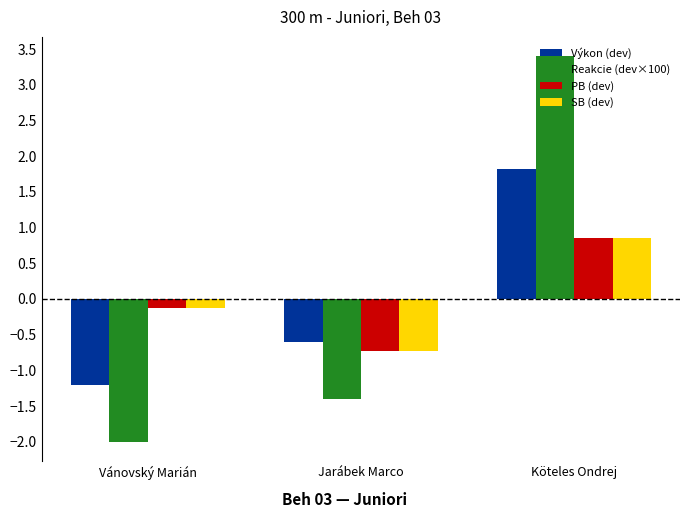

Reading left to right, extract all data points from this chart.

Výkon (dev): Vánovský Marián=-1.2	Jarábek Marco=-0.6	Köteles Ondrej=1.8
Reakcie (dev×100): Vánovský Marián=-2.0	Jarábek Marco=-1.4	Köteles Ondrej=3.4
PB (dev): Vánovský Marián=-0.1	Jarábek Marco=-0.7	Köteles Ondrej=0.9
SB (dev): Vánovský Marián=-0.1	Jarábek Marco=-0.7	Köteles Ondrej=0.9